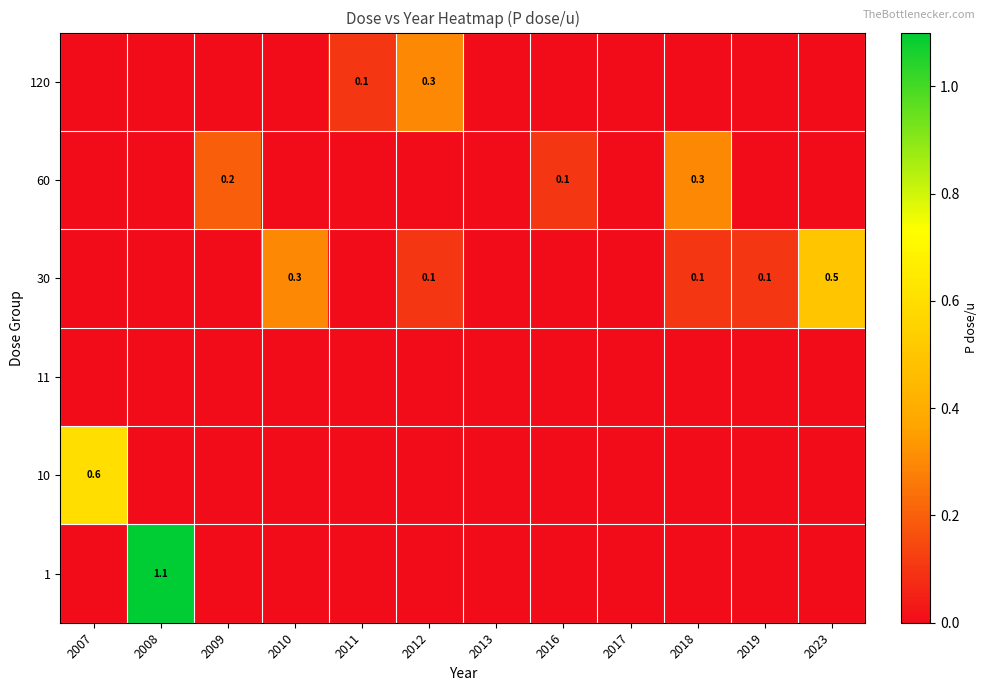

The 60 series shows 0.1 at 2016. True or false?

True